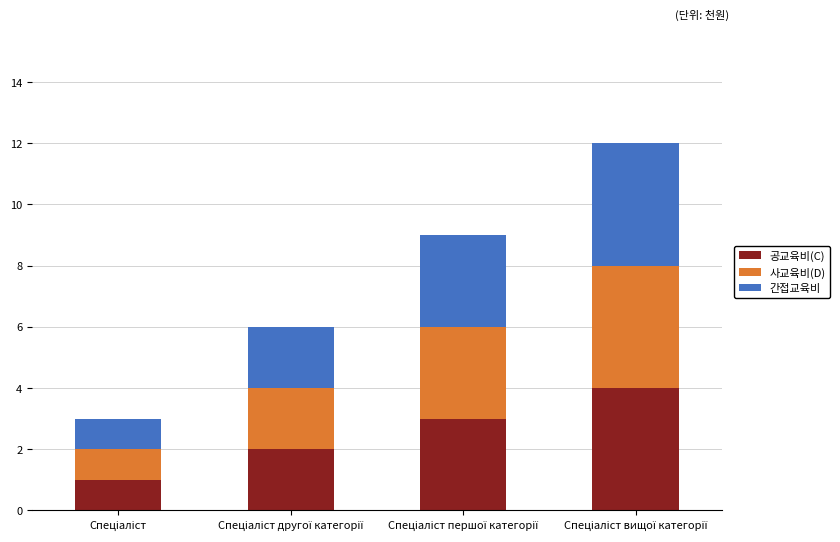

What is the highest value of the 공교육비(C) series?

4